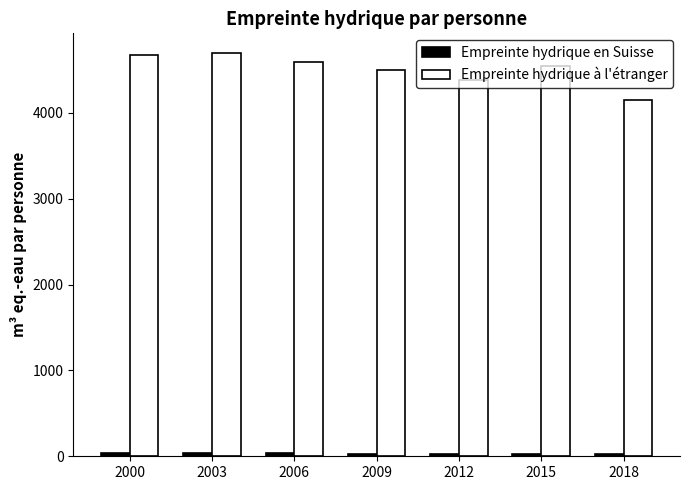

Which series has the widest spread of values?

Empreinte hydrique à l'étranger